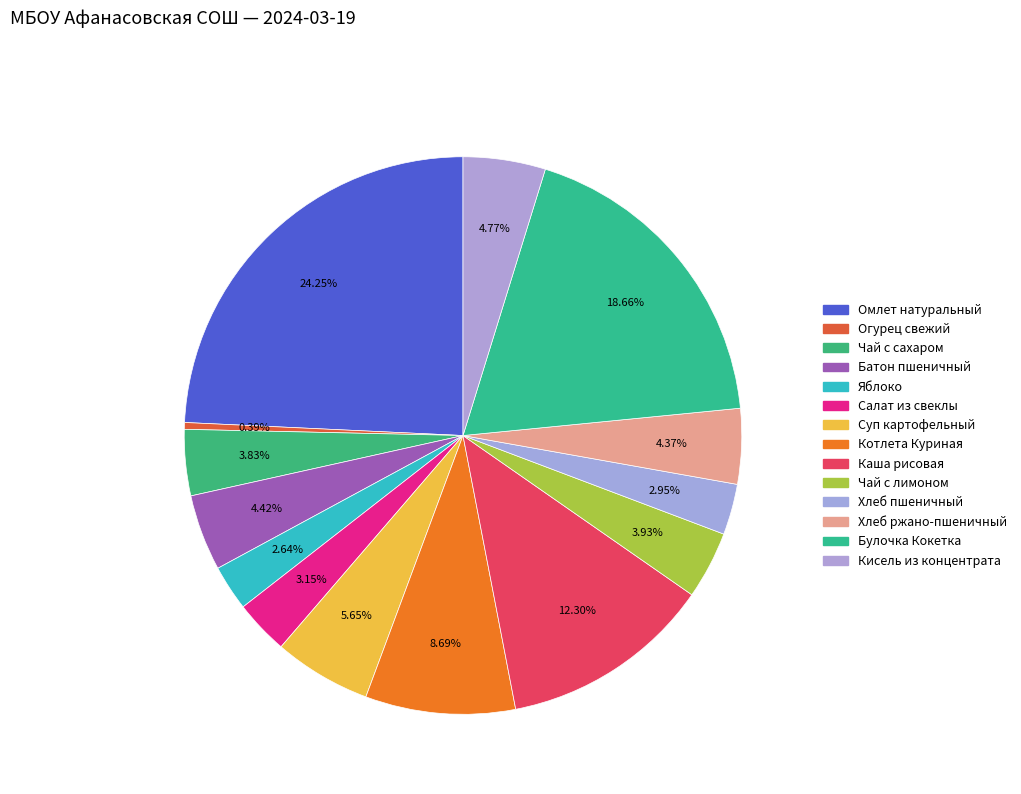

True or false: Яблоко accounts for 3% of the total.

True